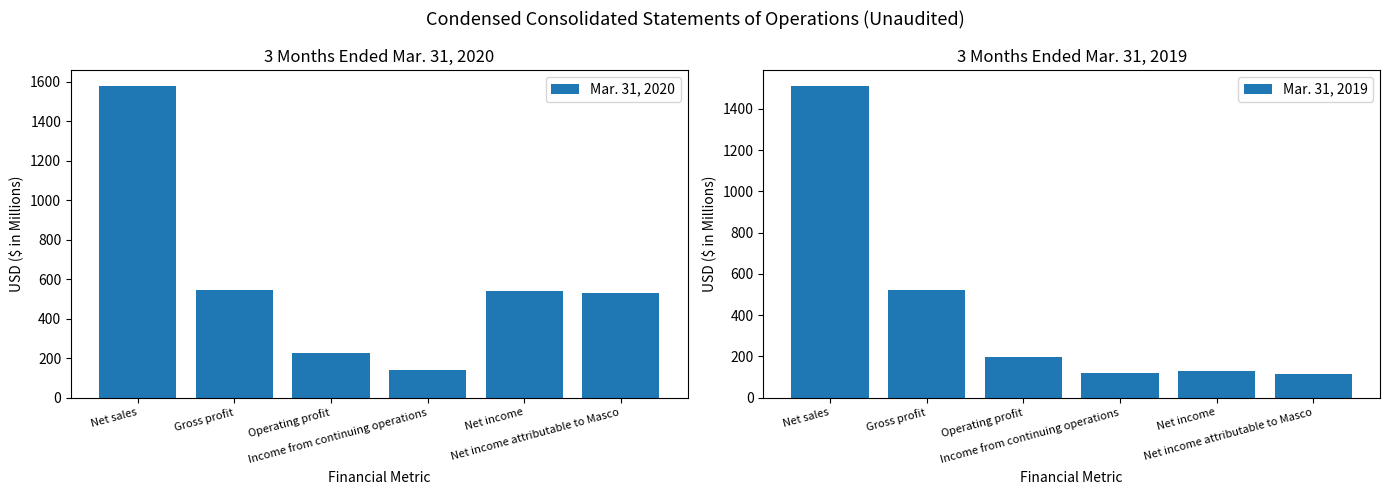

What are all the series names shown in the legend?

Mar. 31, 2020, Mar. 31, 2019